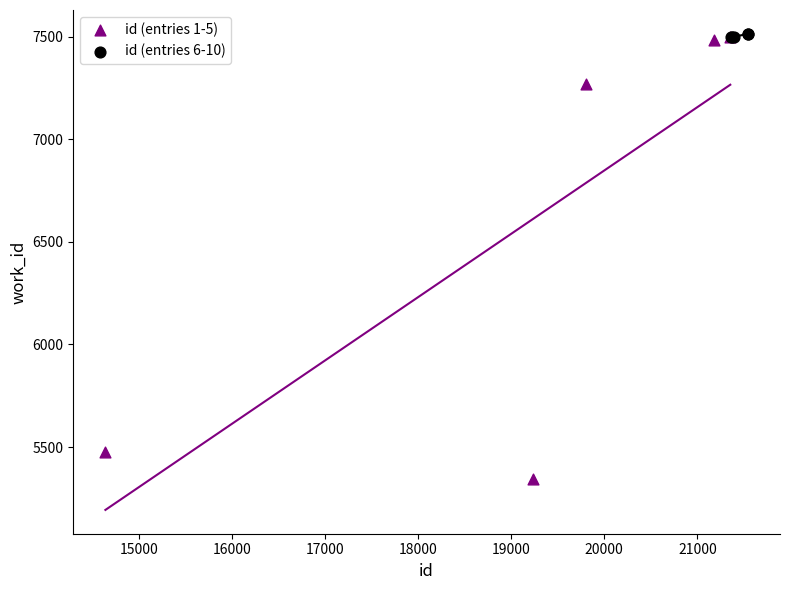

Which series reaches the minimum Y coordinate?

id (entries 1-5)